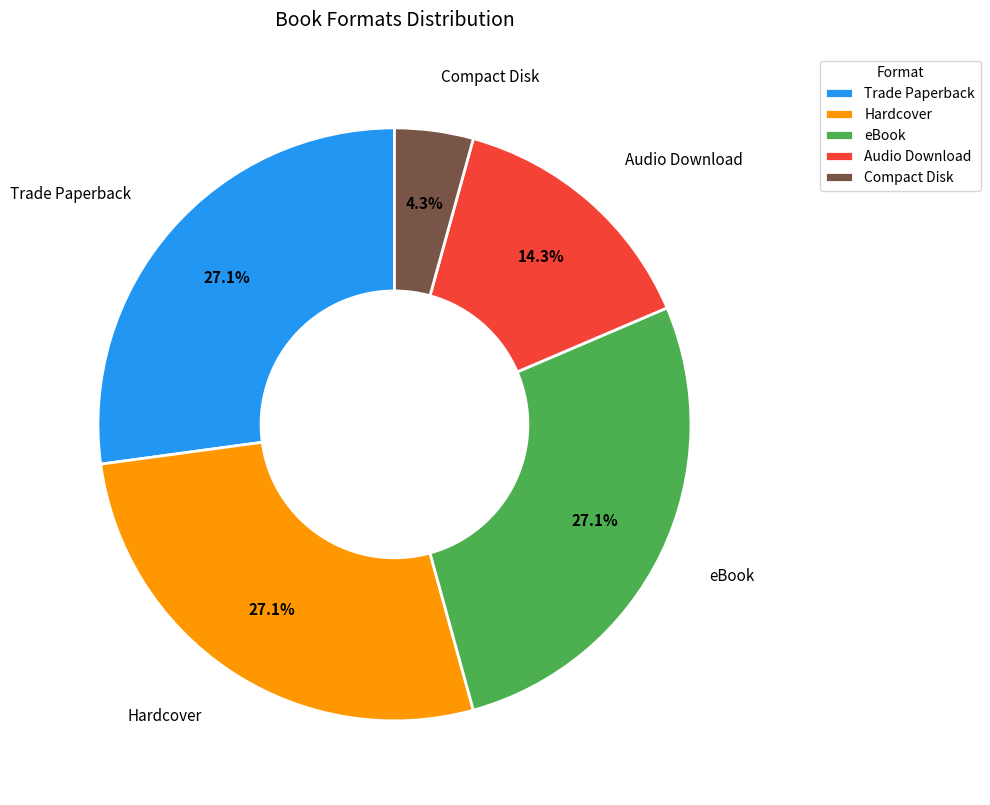

Count the number of slices in the pie.

5